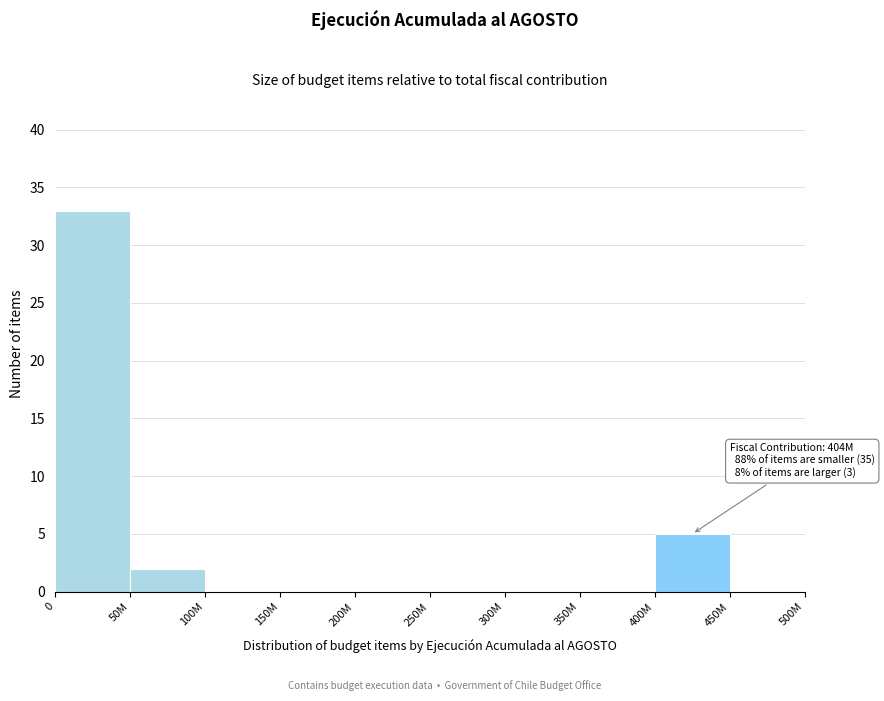

Reading right to left, what are all the values shown in this chart?

450M=0	400M=5	350M=0	300M=0	250M=0	200M=0	150M=0	100M=0	50M=2	0=33